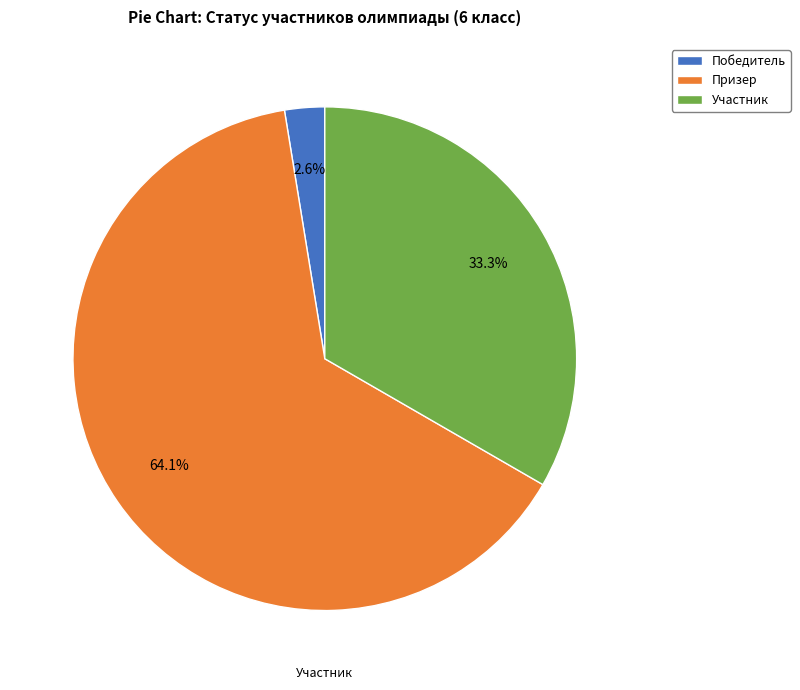

How many slices are in this pie chart?

3